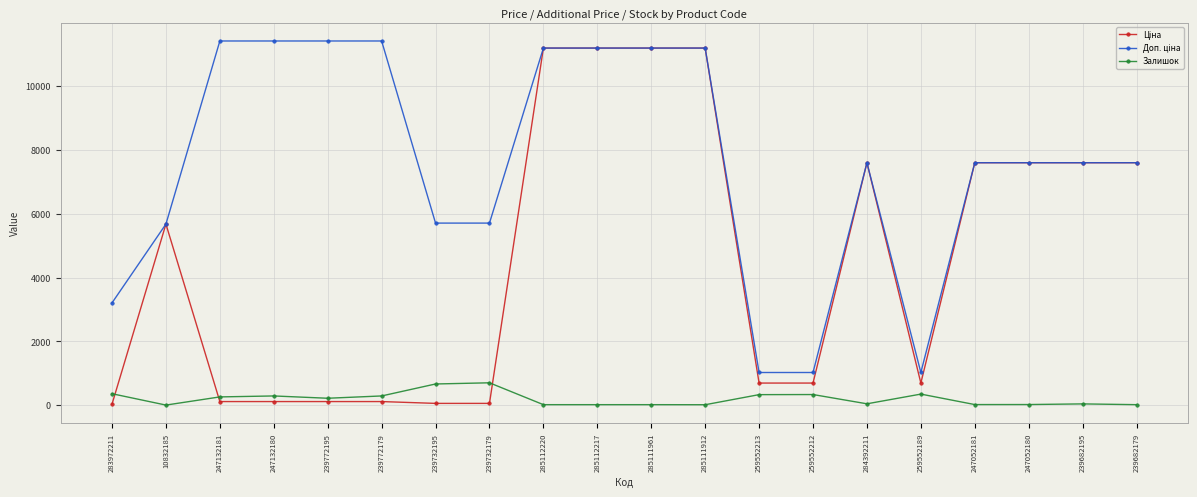

What is the difference between the highest and lowest values at 259552212?

690.6